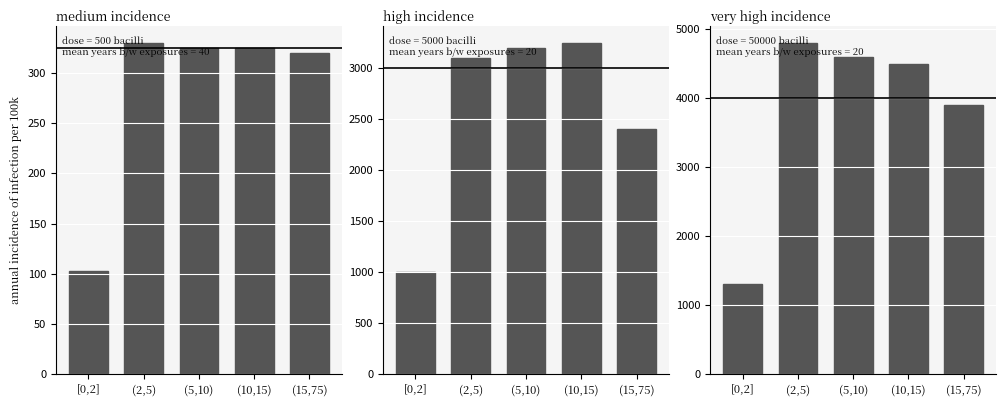

Which category has the highest value in the panel_1 series?

(10,15)